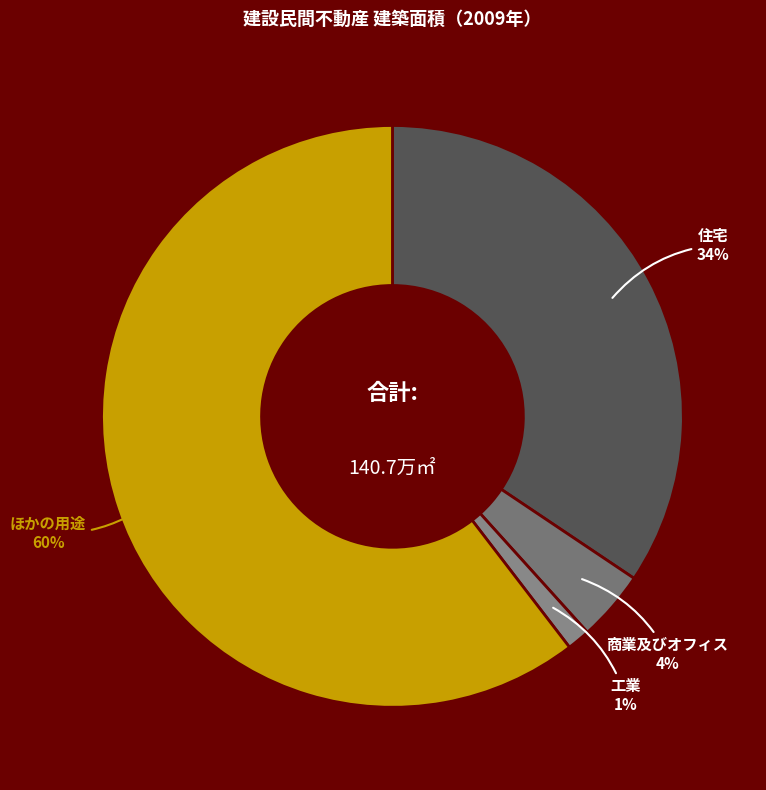

Between 商業及びオフィス and 住宅, which is larger?

住宅